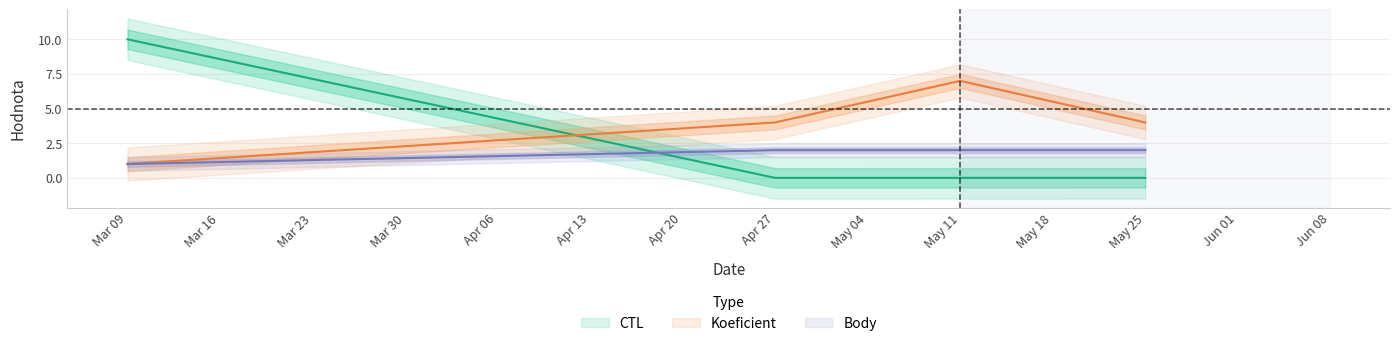

True or false: CTL has more than 0 points higher than both neighbors.

False